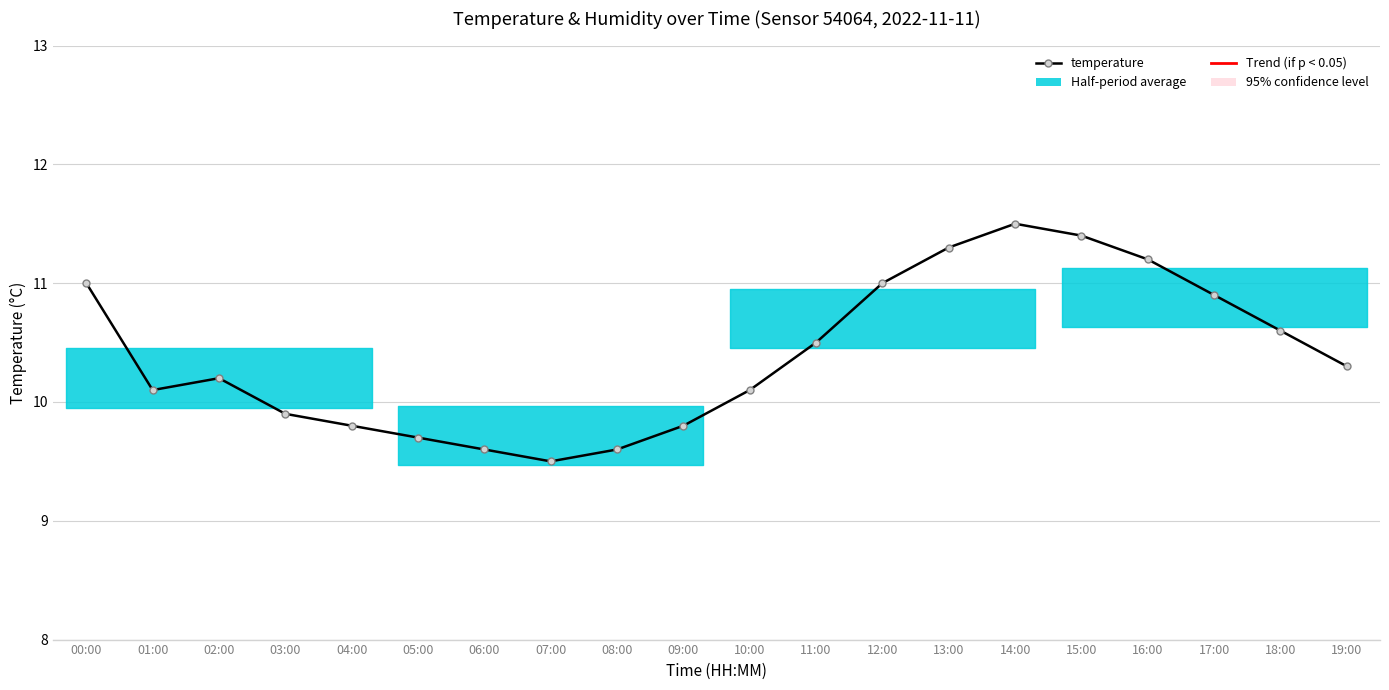

How many lines are shown in the chart?

1